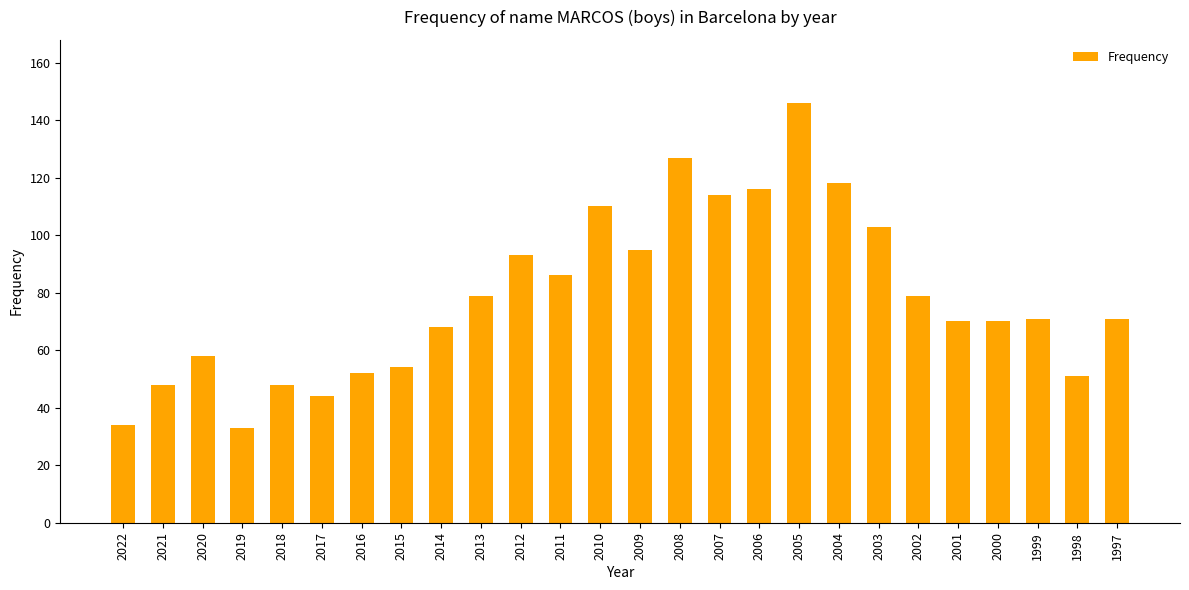

What is the average value?

78